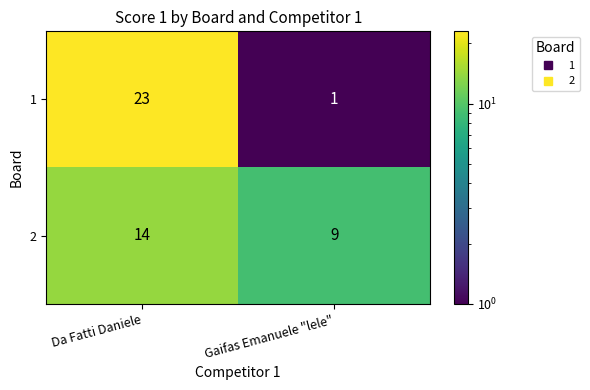

What is the difference between the maximum and minimum values in the 1 series?

22